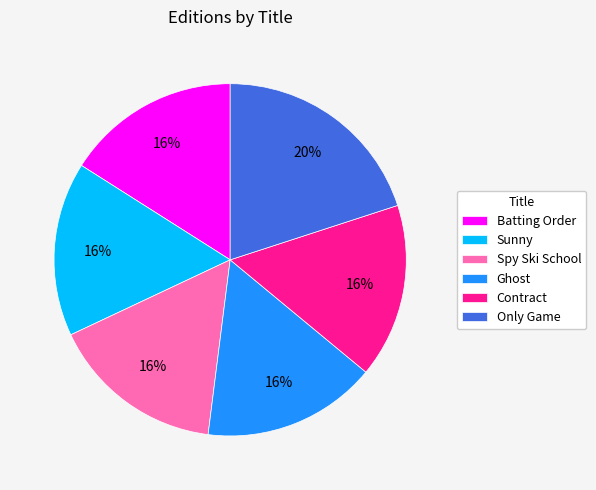

Is the sum of Ghost and Sunny greater than half?

No